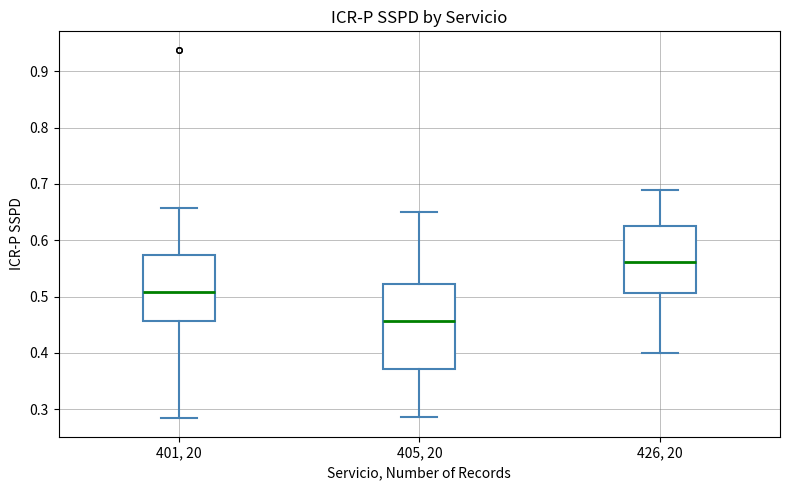

Comparing the boxes themselves (not the whiskers), which one is the tallest?

405, 20